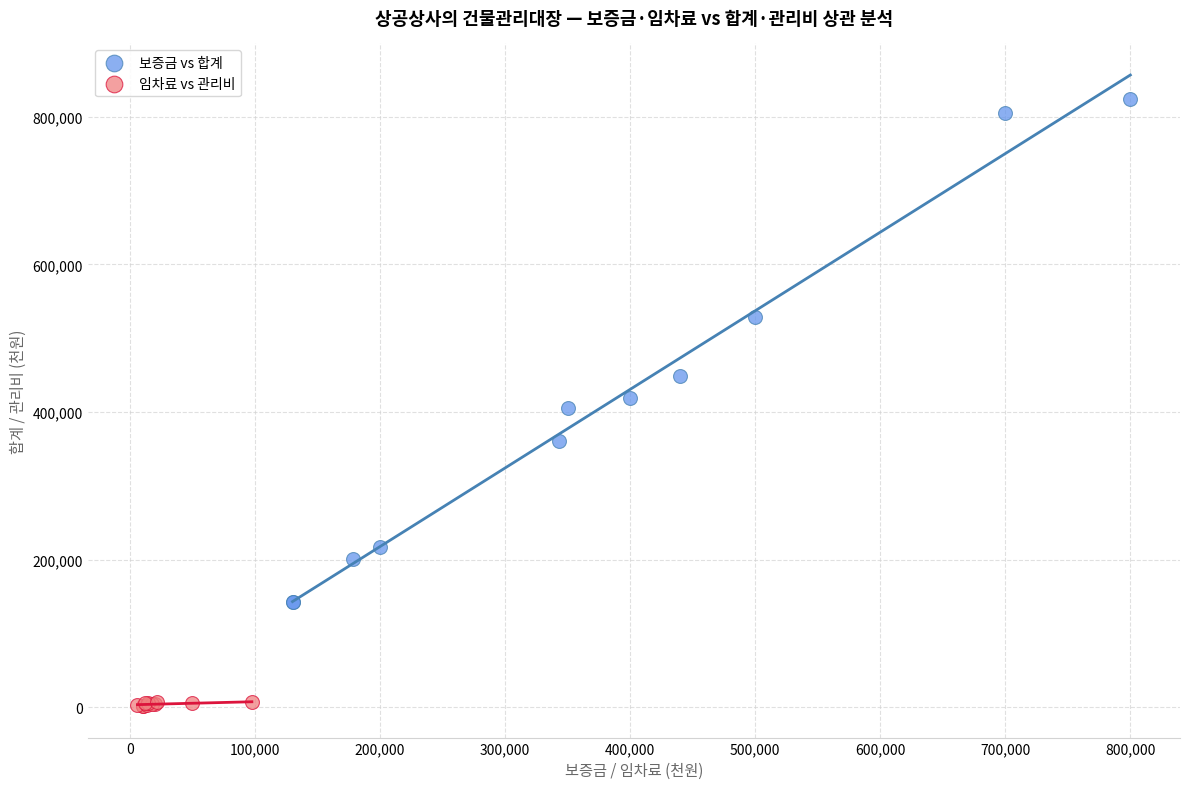

Which series has the largest Y range (max minus min)?

보증금 vs 합계